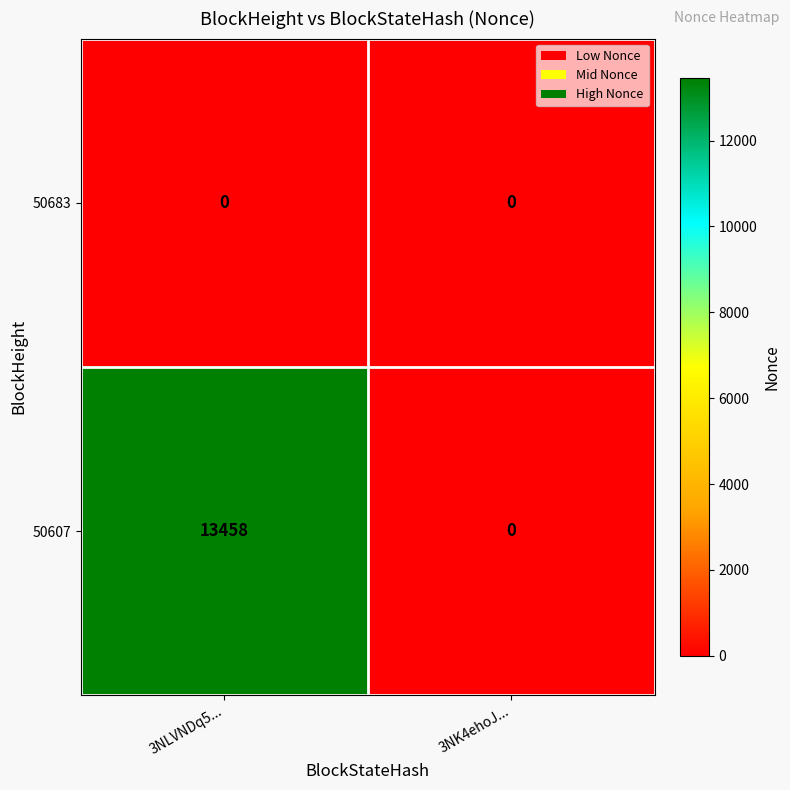

Reading left to right, list all the values displayed in this chart.

50683: 0	0
50607: 13458	0